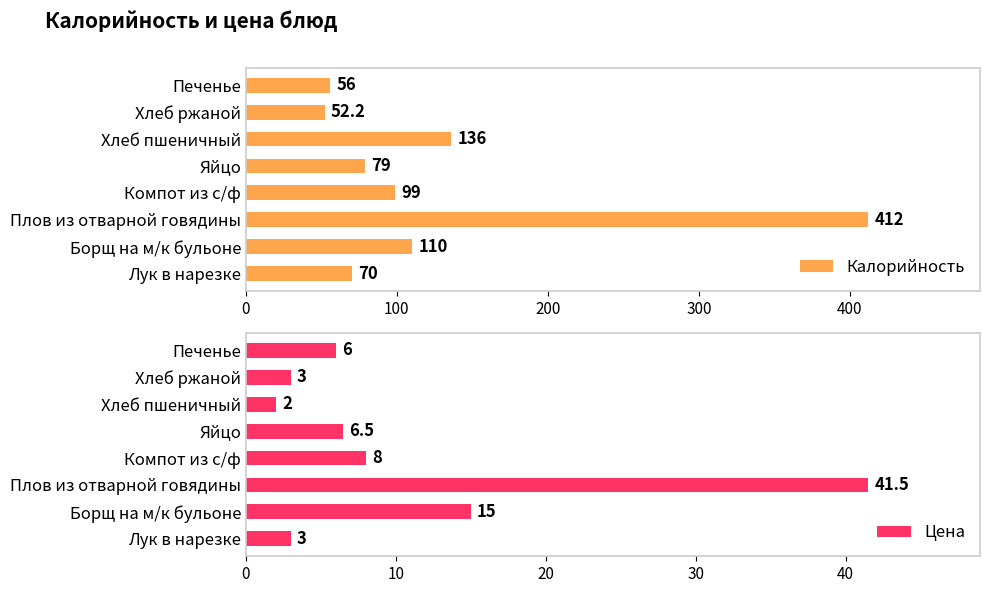

Is it true that Калорийность equals 14.4 at Хлеб ржаной?

False